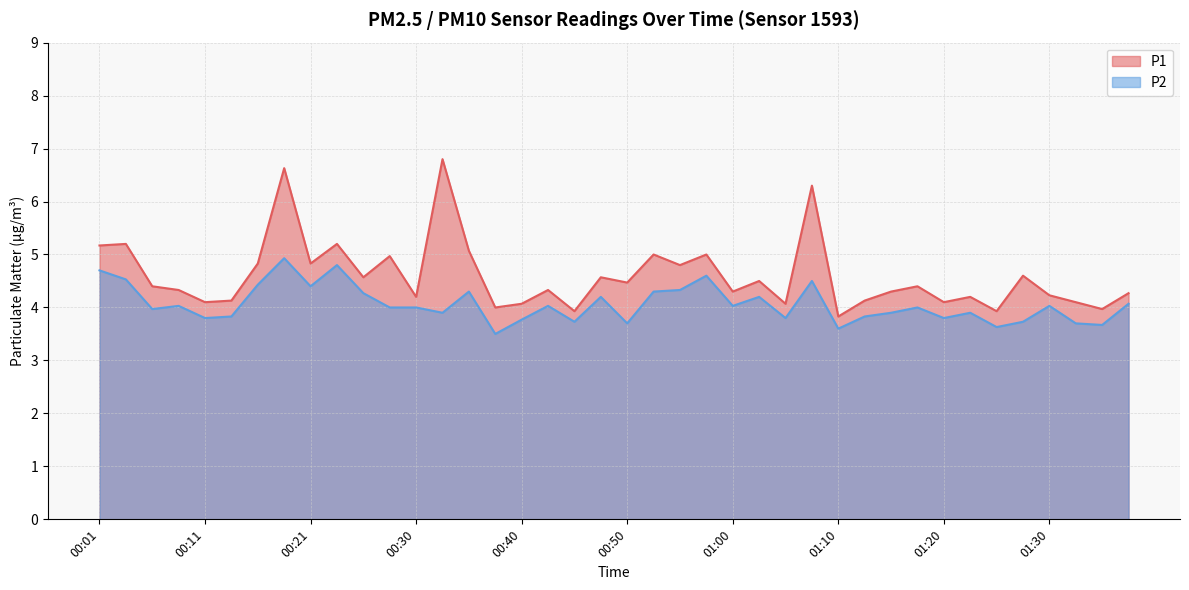

What is the total value across all series at 01:30?

8.3